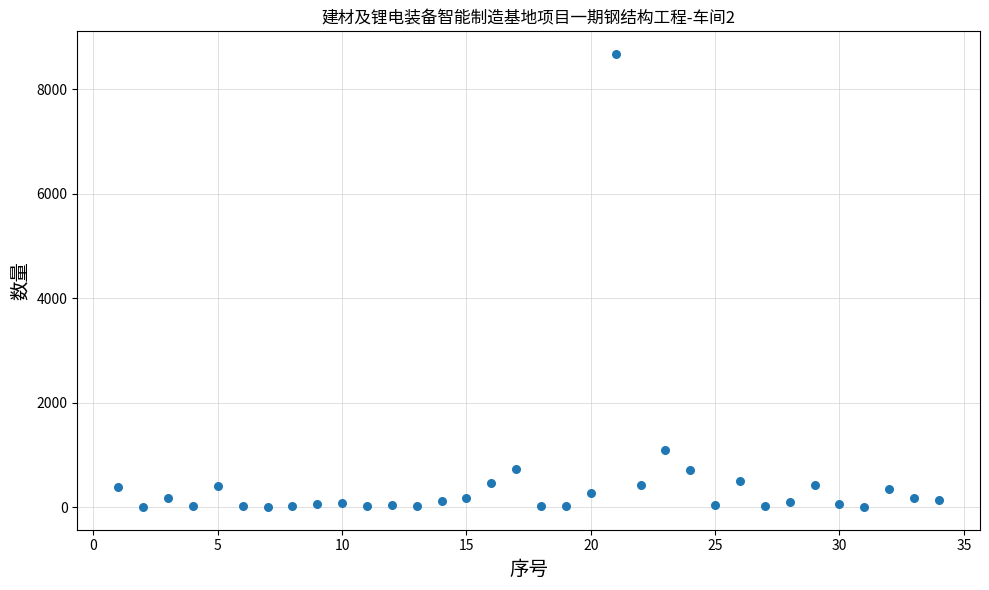

What Y value in the scatter plot is closest to 4336?

1087.9